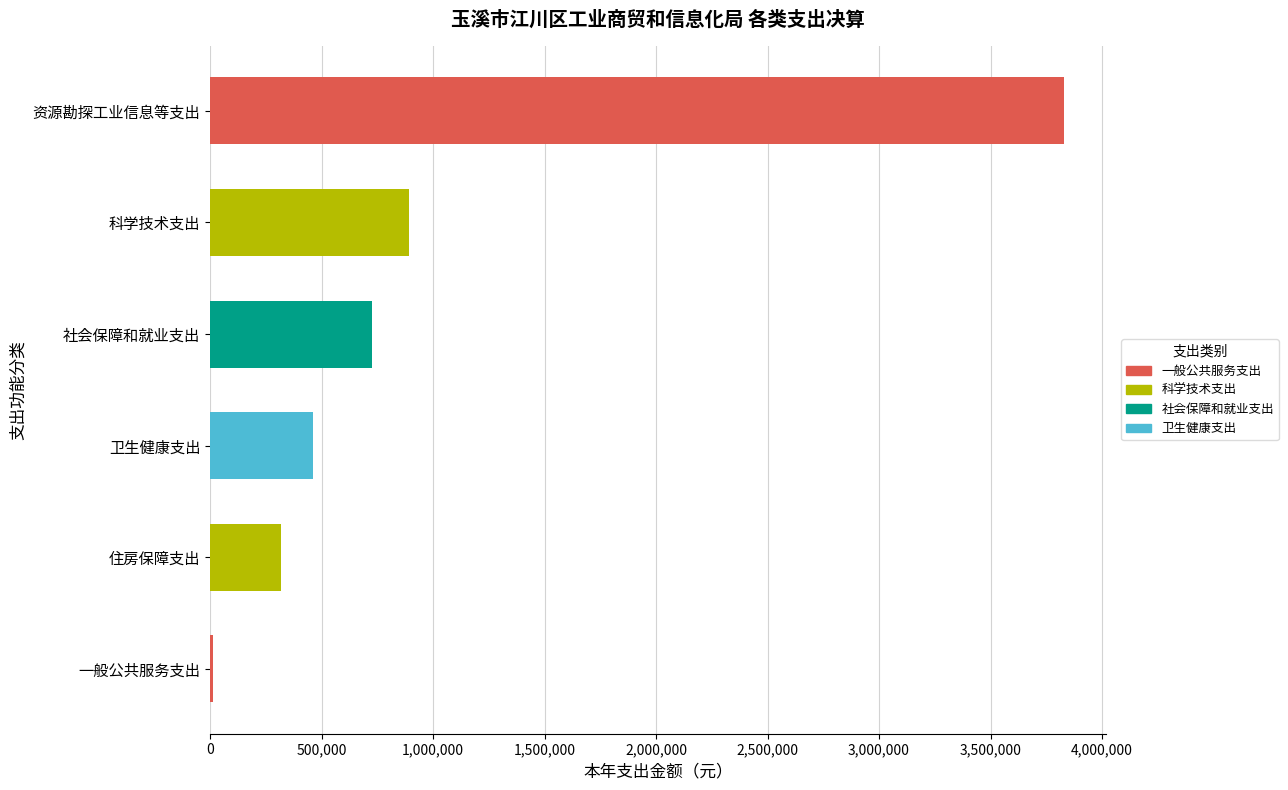

Which label corresponds to the smallest value in the chart?

一般公共服务支出